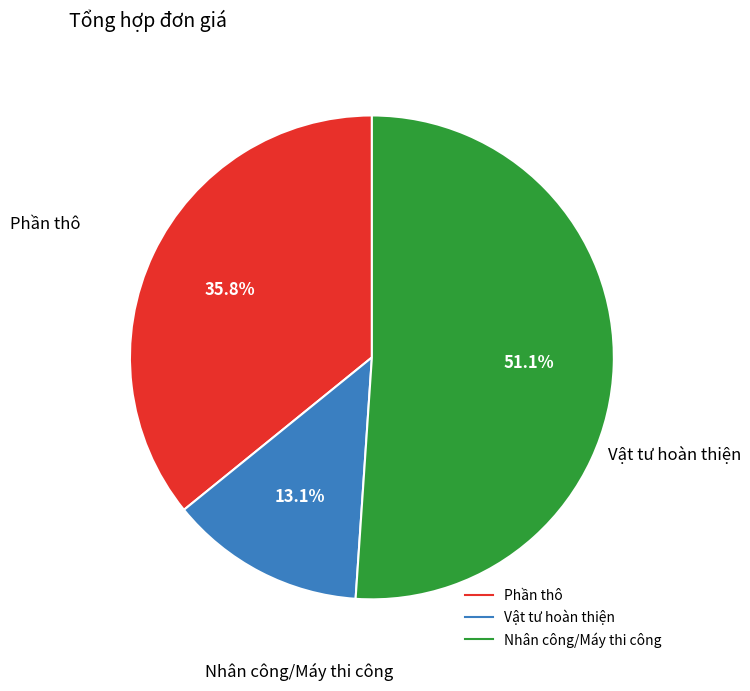

Which slice is the largest?

Nhân công/Máy thi công